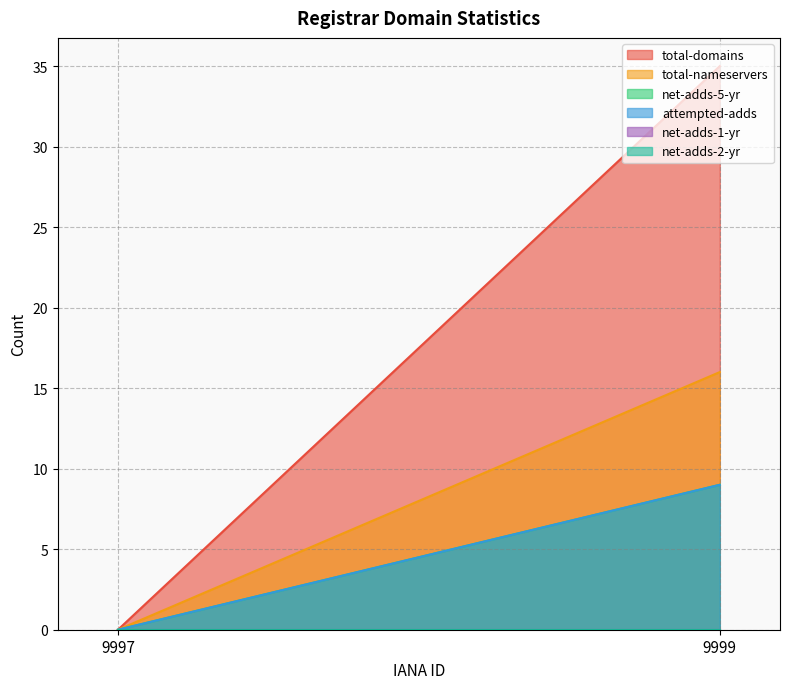

At how many categories does at least one series exceed 26?

1